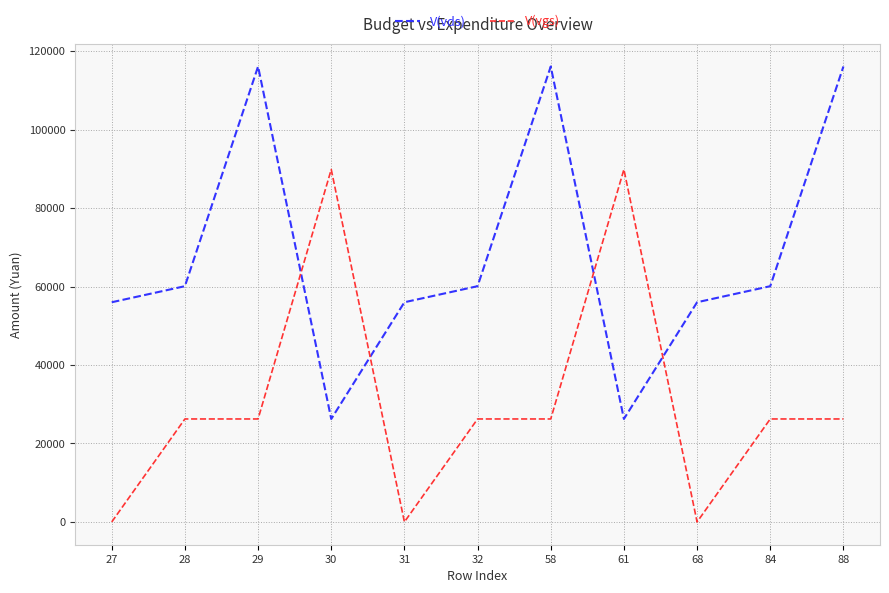

Count the V(vgs) values in the range 0 to 26250.

9